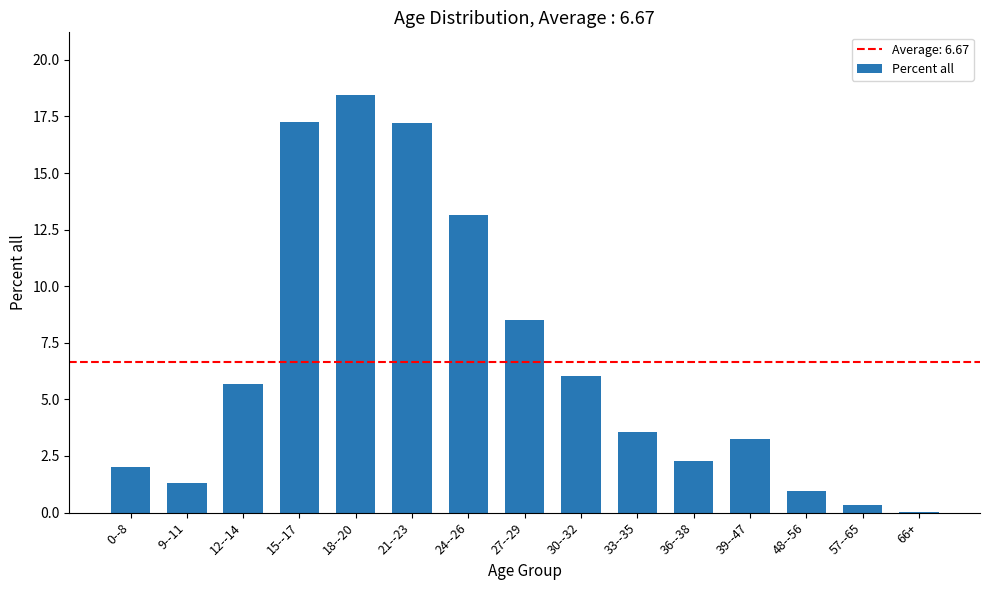

Which has a higher value, 33--35 or 30--32?

30--32